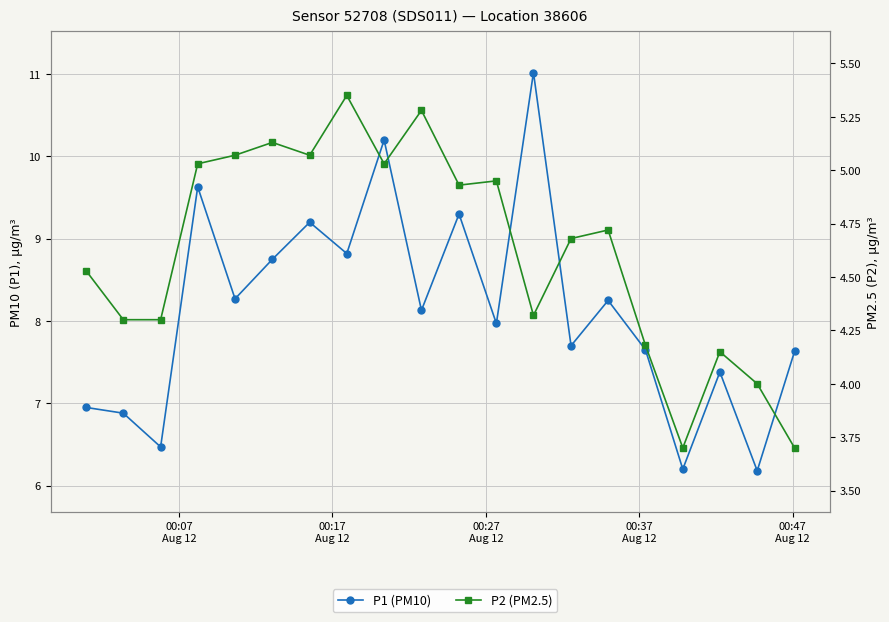

At which label does P2 (PM2.5) first exceed 4?

00:07
Aug 12